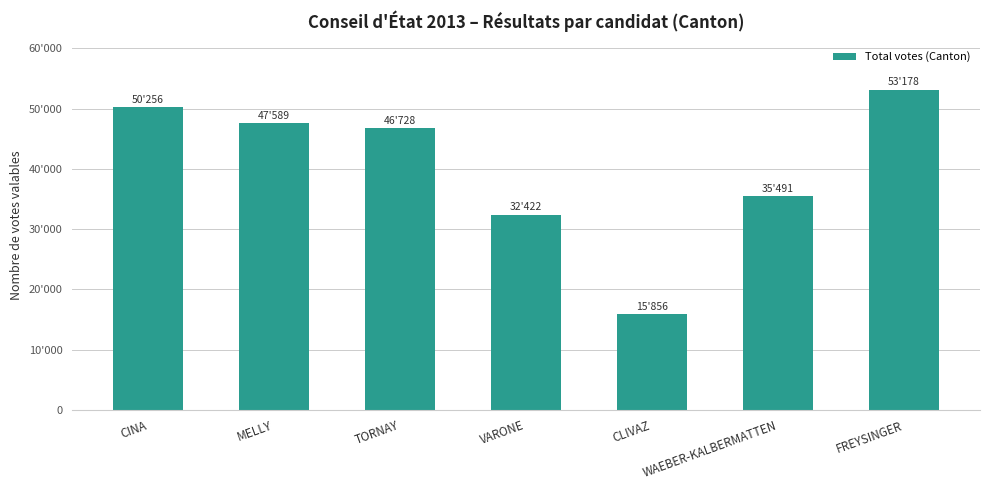

The value at CINA is 50256. True or false?

True